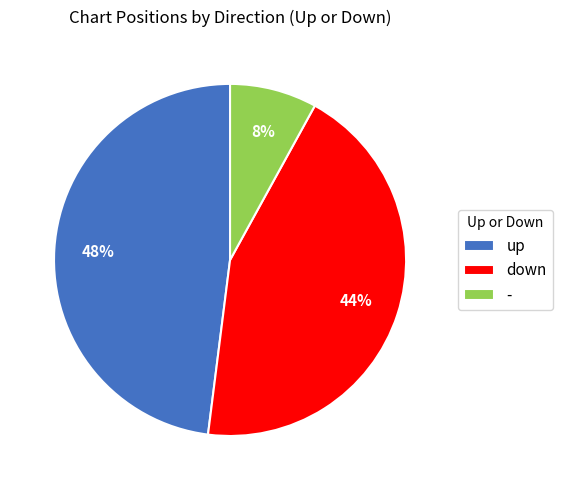

Do up and - together represent more than half of the pie?

Yes